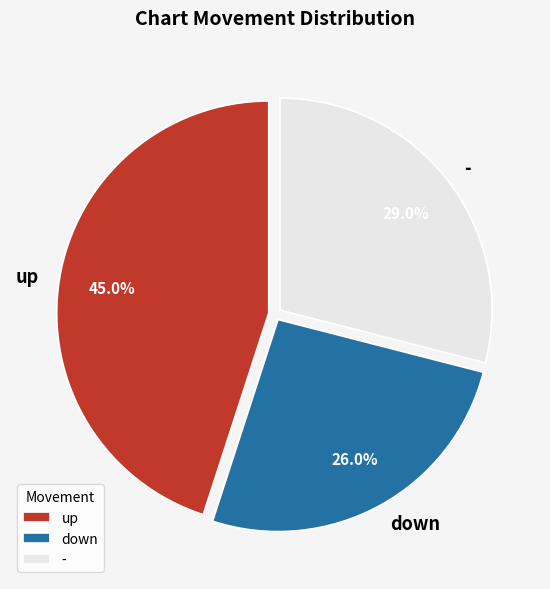

How many slices are in this pie chart?

3